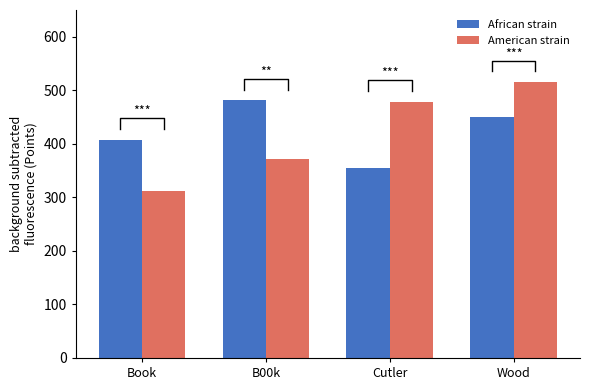

Which category has the lowest value in the African strain series?

Cutler